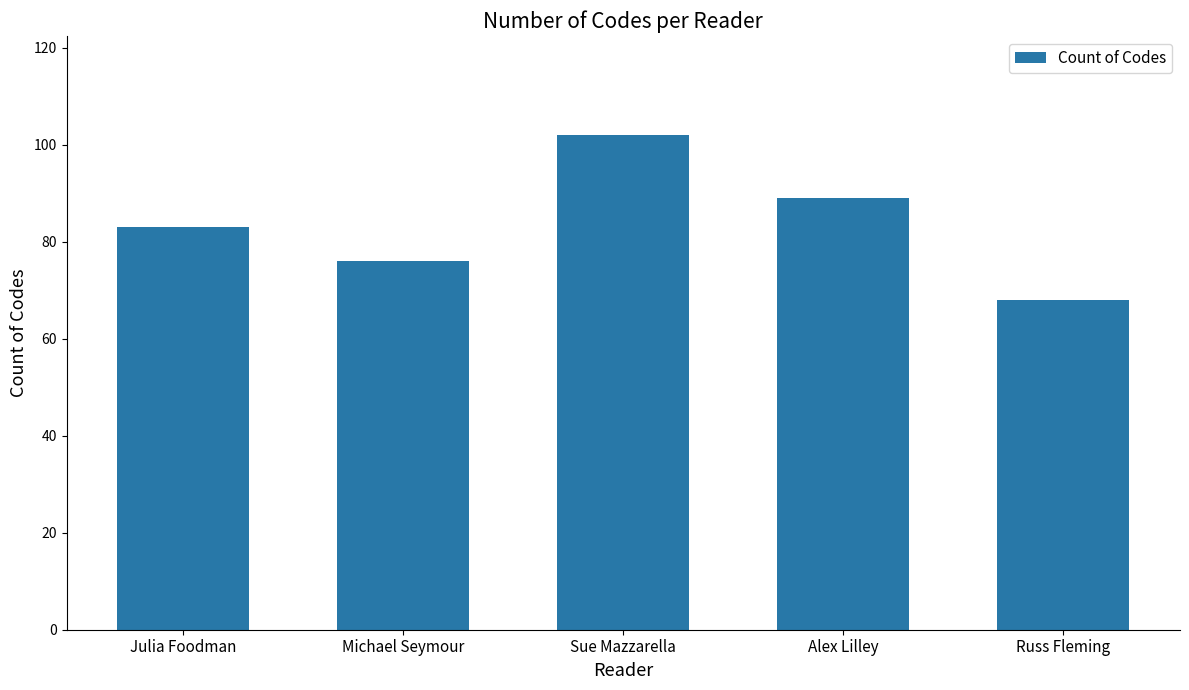

What is the difference between the second highest and minimum values?

21